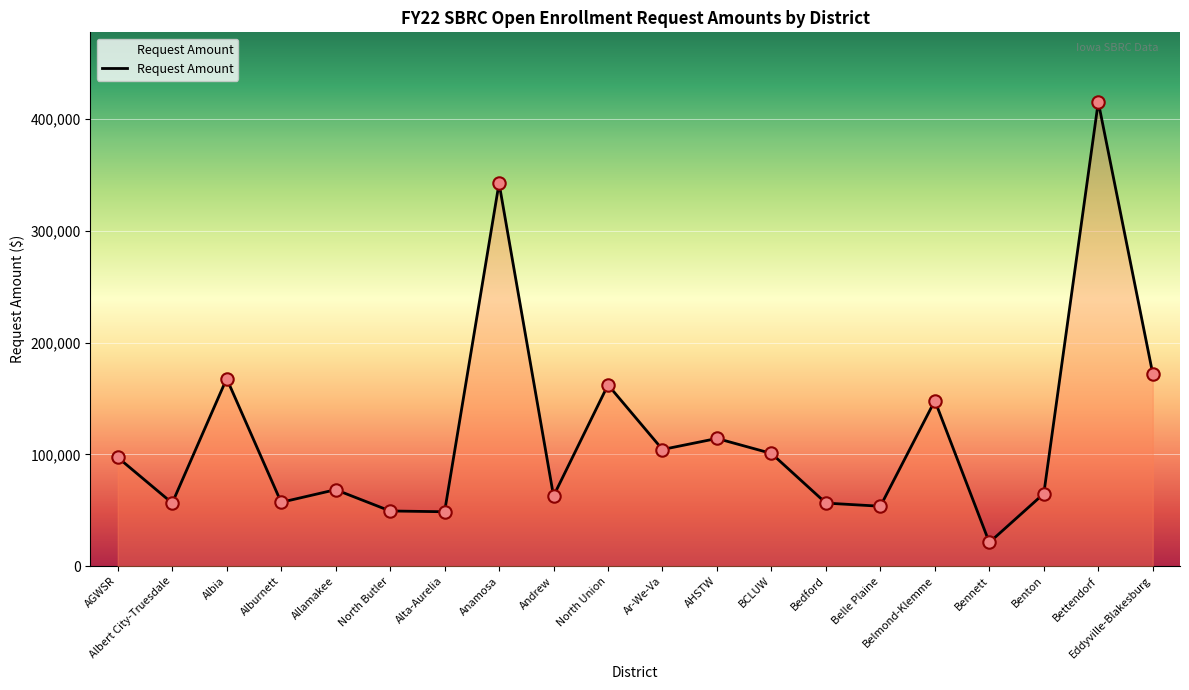

What is the change in value from North Butler to Bedford?

+7048